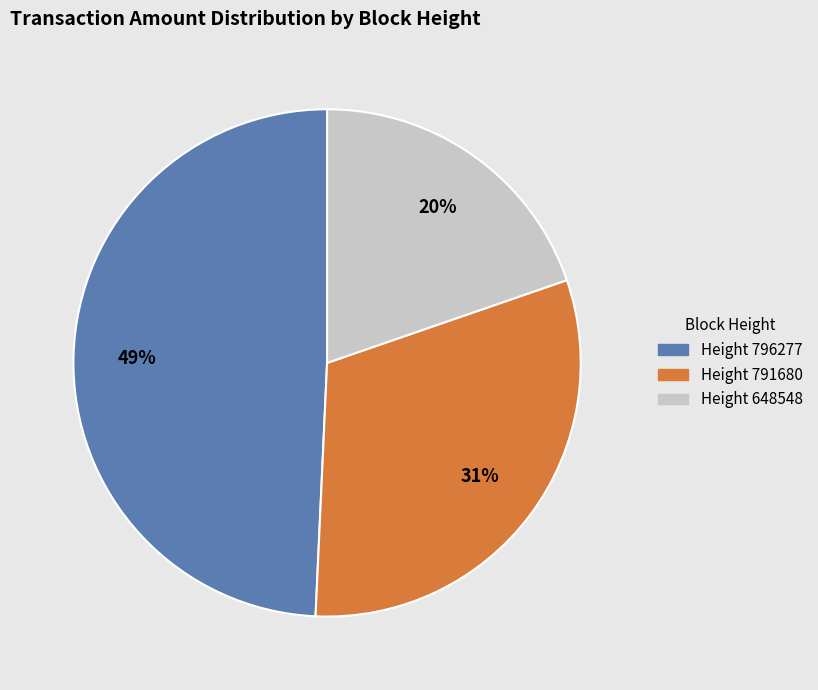

Is there any slice that represents more than half of the pie?

No